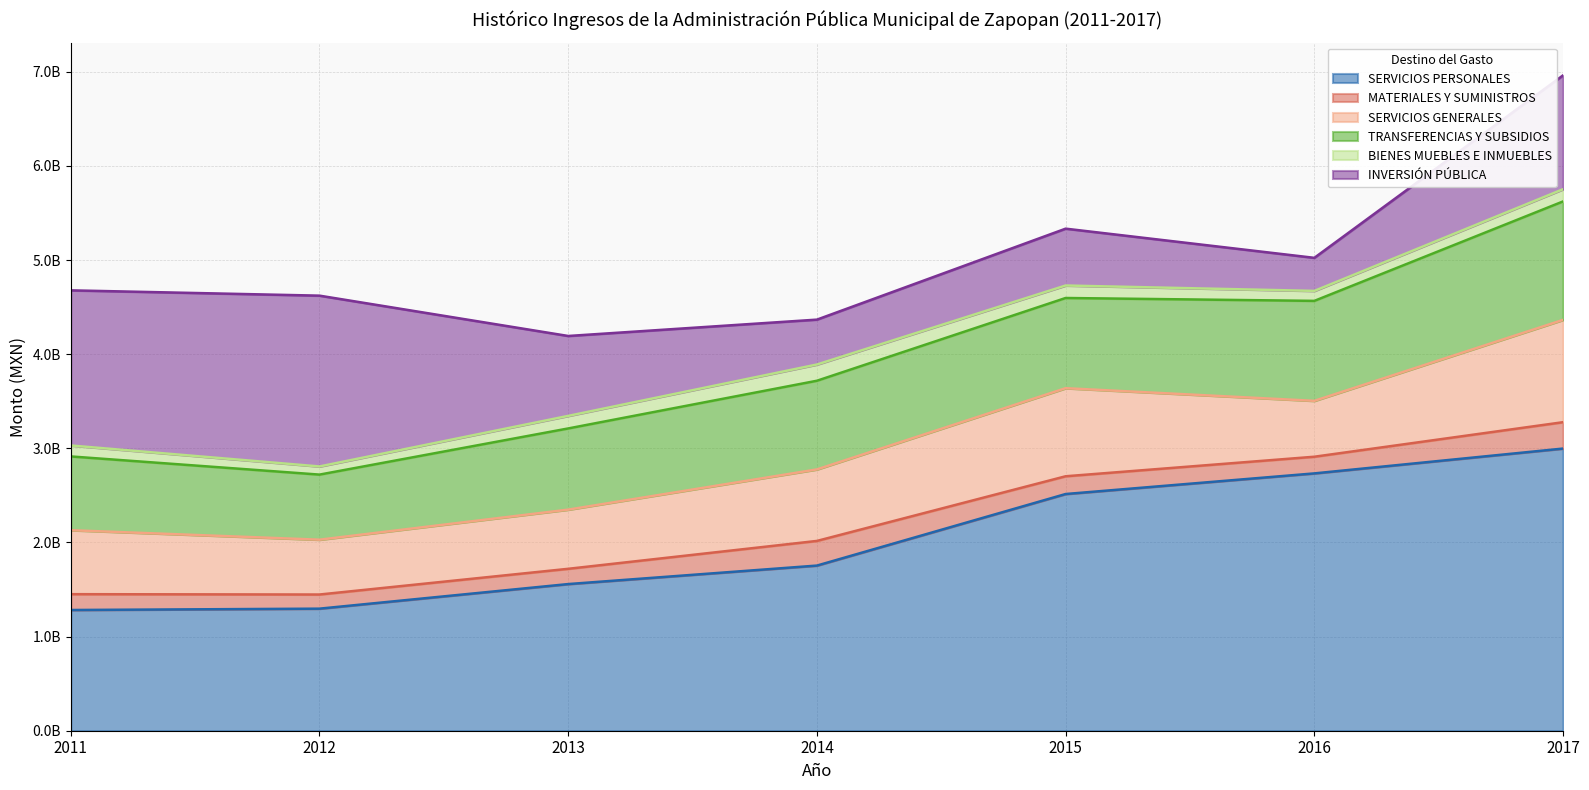

What is the sum of the MATERIALES Y SUMINISTROS values at 2011 and 2012?

318235000.0